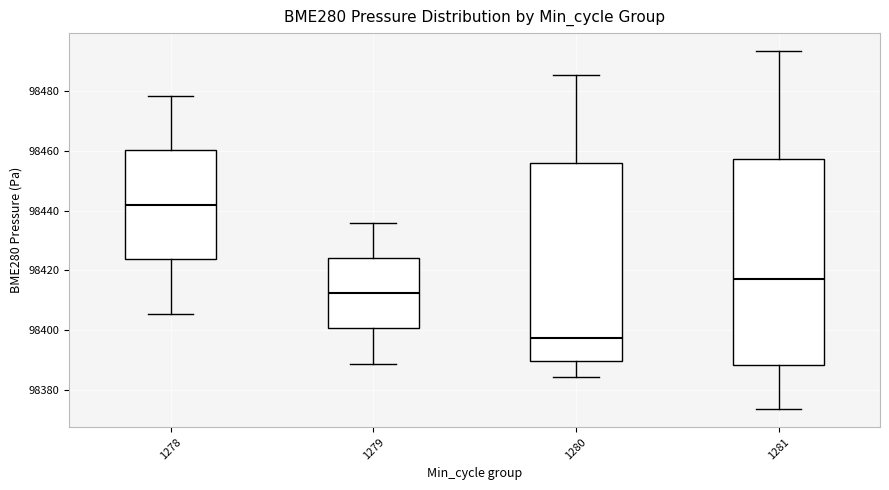

Reading left to right, read every box against the y-axis: the position of its median line, the range the box covers, and the ends of its whiskers. The values are not printed on the chart, so give them approximately, as read against the axis.

1278: median 98442, box 98424 to 98460, whiskers 98406 to 98478
1279: median 98412, box 98400 to 98424, whiskers 98388 to 98436
1280: median 98398, box 98390 to 98456, whiskers 98384 to 98486
1281: median 98418, box 98388 to 98458, whiskers 98374 to 98494